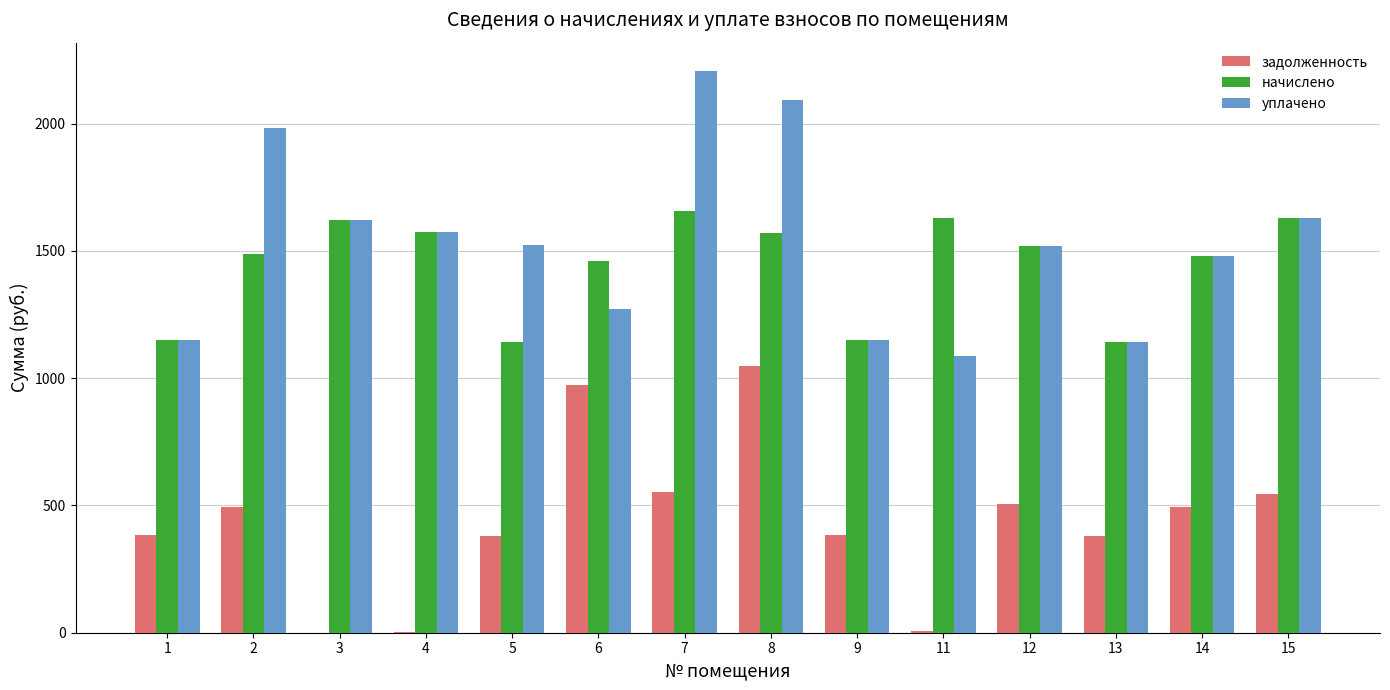

The value of задолженность at 15 is 543.2. True or false?

True